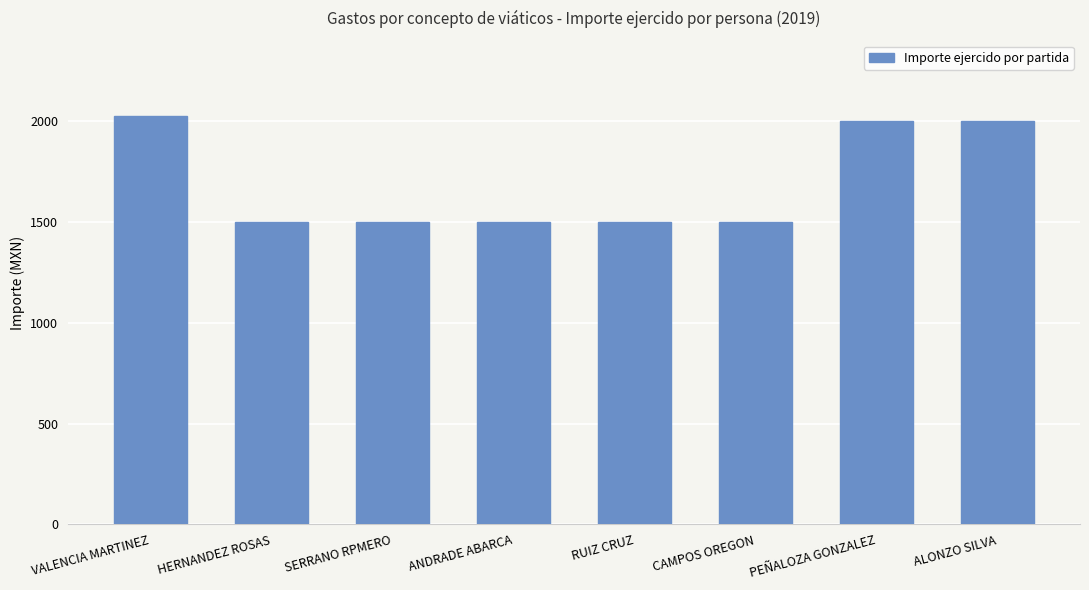

What is the label of the 5th bar from the left?

RUIZ CRUZ